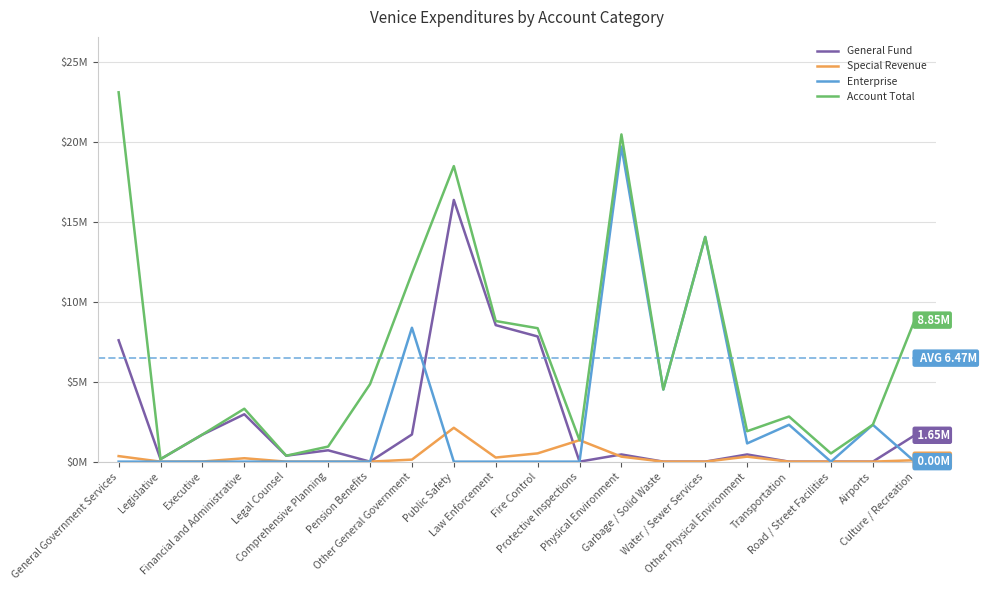

What position from the left is Fire Control?

11